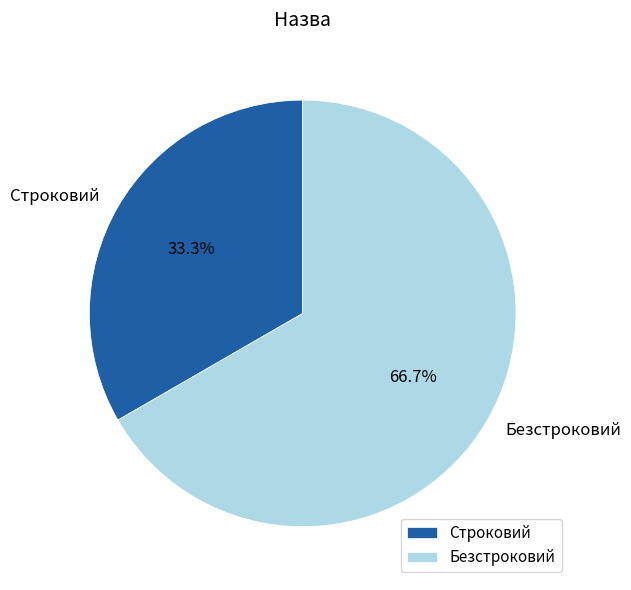

To the nearest percent, what portion does Безстроковий represent?

67%